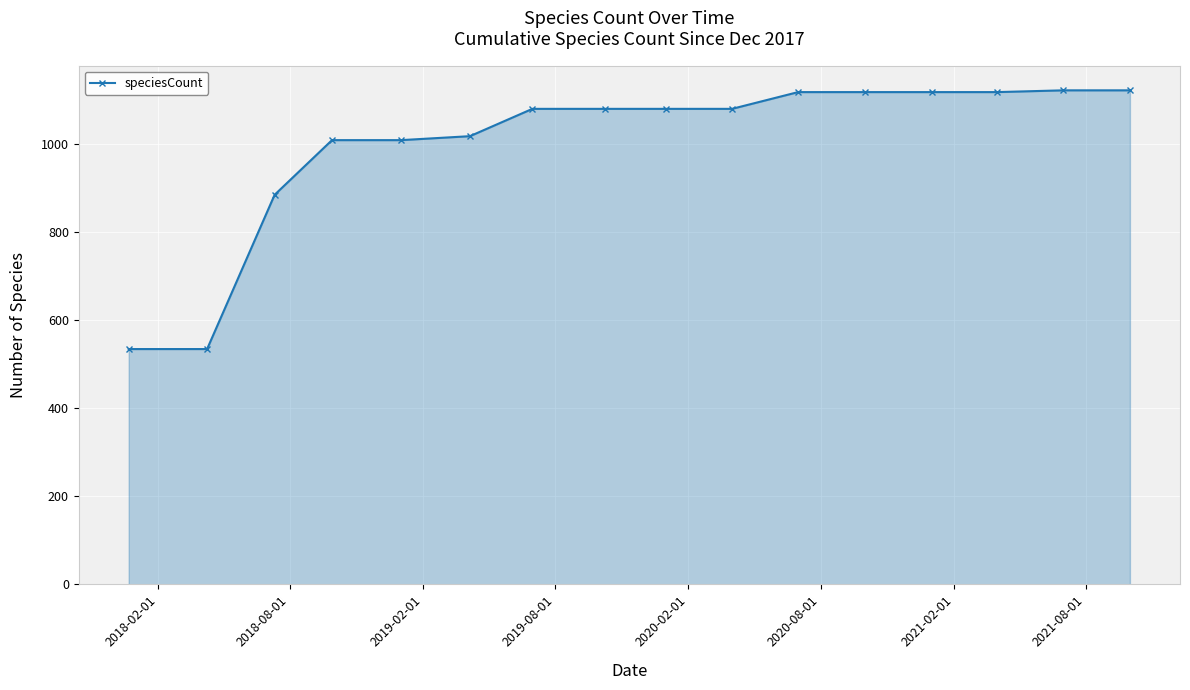

What is the value of the 2nd point from the left?

534